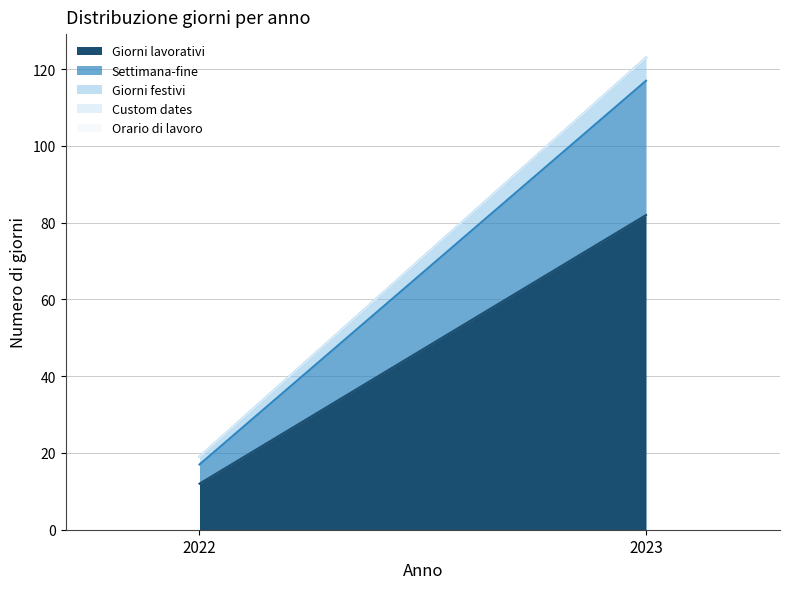

Which series has the widest spread of values?

Giorni lavorativi